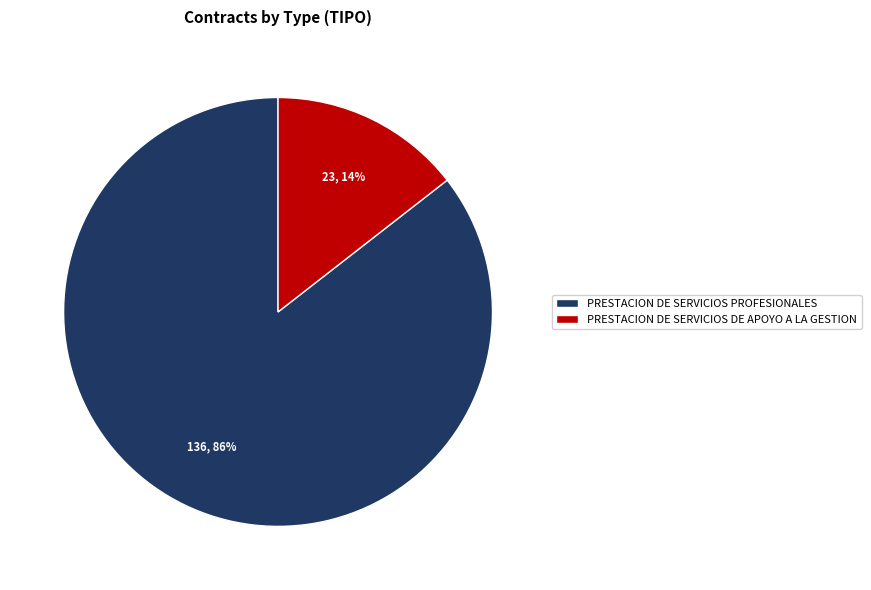

How many segments does this pie chart have?

2